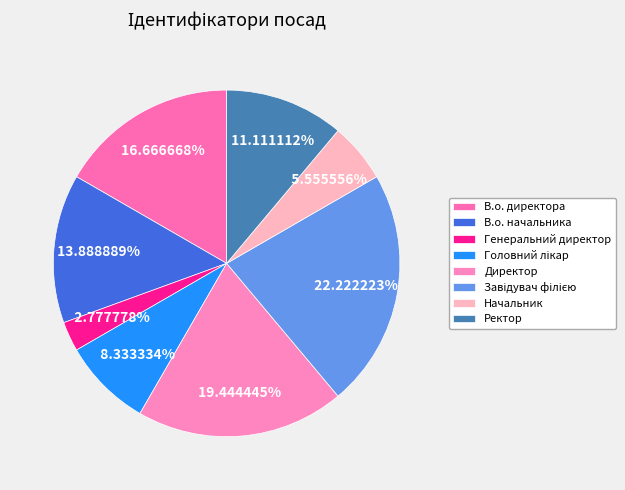

Count the number of slices in the pie.

8